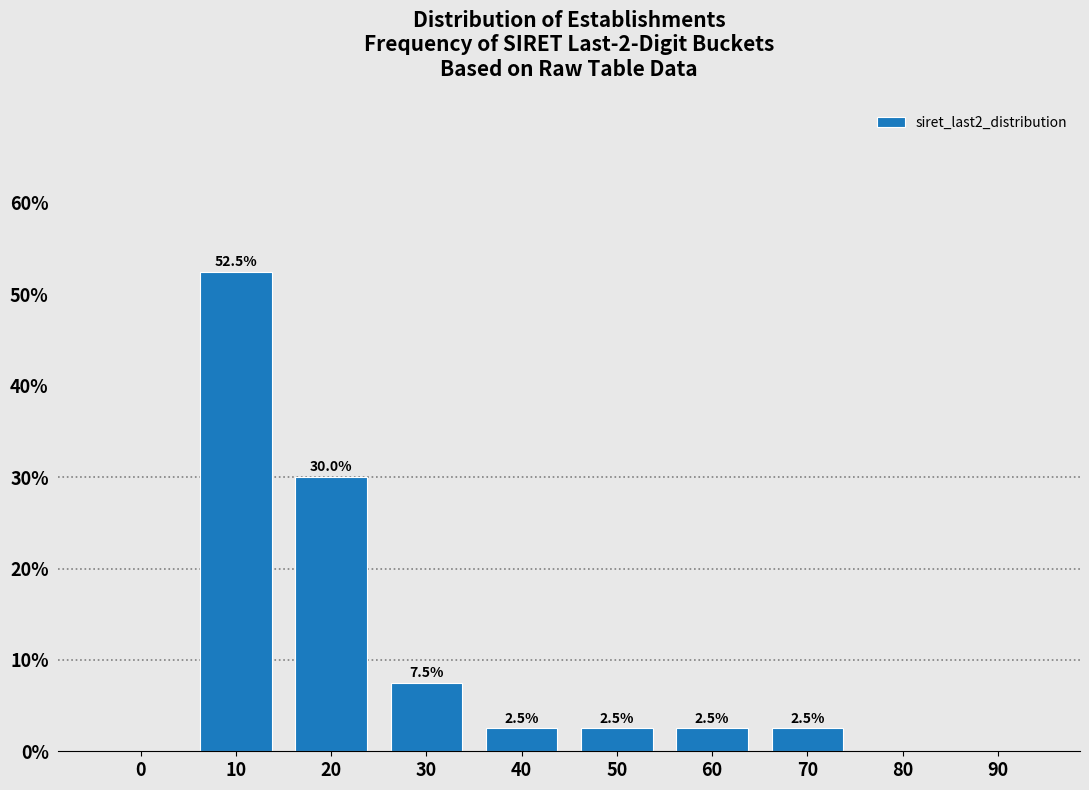

Reading left to right, list all the values displayed in this chart.

0=0.0	10=52.5	20=30.0	30=7.5	40=2.5	50=2.5	60=2.5	70=2.5	80=0.0	90=0.0